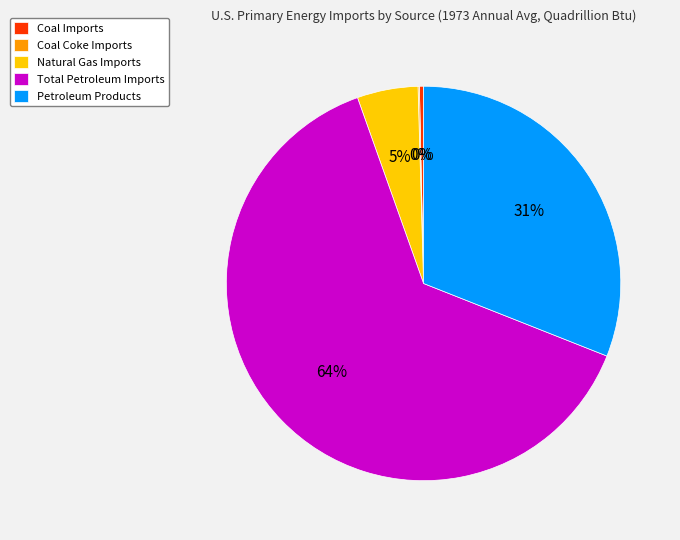

Is the sum of Coal Imports and Petroleum Products greater than half?

No